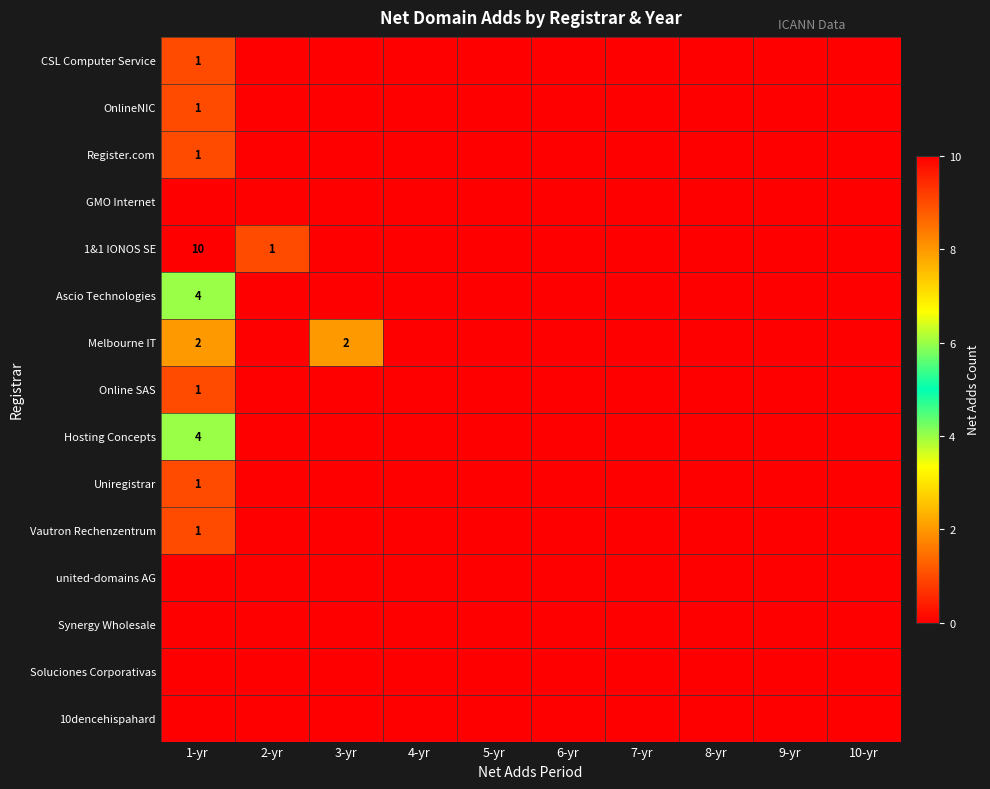

At how many categories does at least one series exceed 6?

1